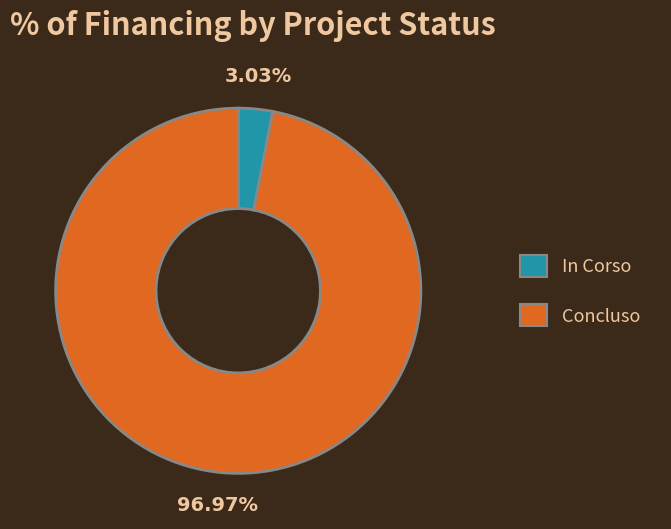

Which has a higher value, Concluso or In Corso?

Concluso